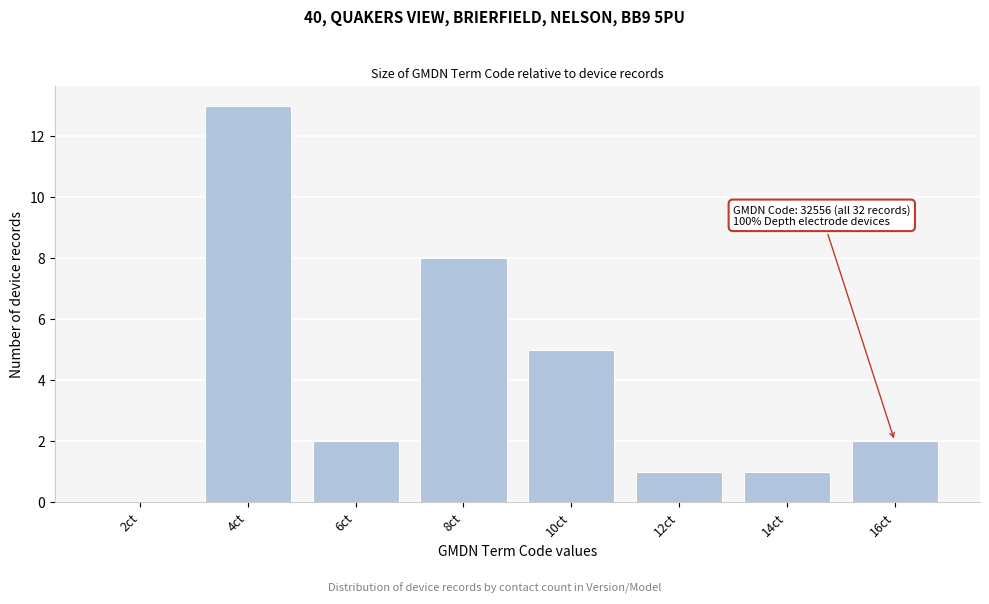

Reading right to left, extract all data points from this chart.

16ct=2	14ct=1	12ct=1	10ct=5	8ct=8	6ct=2	4ct=13	2ct=0